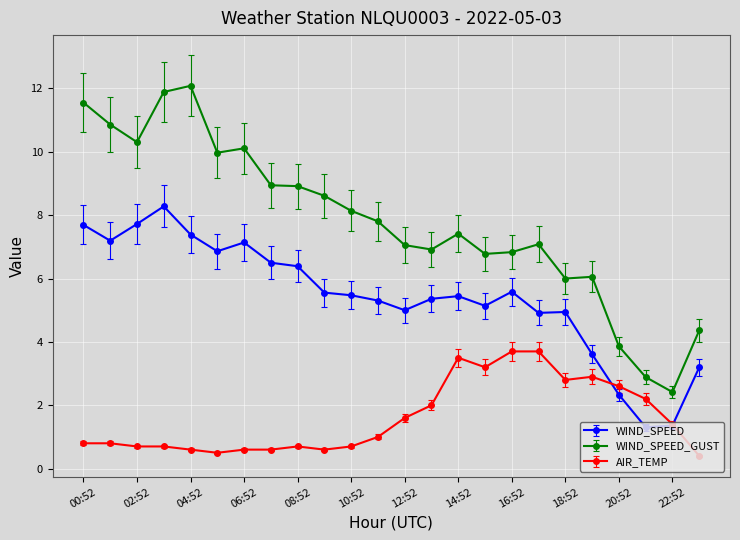

Which series has the widest spread of values?

WIND_SPEED_GUST